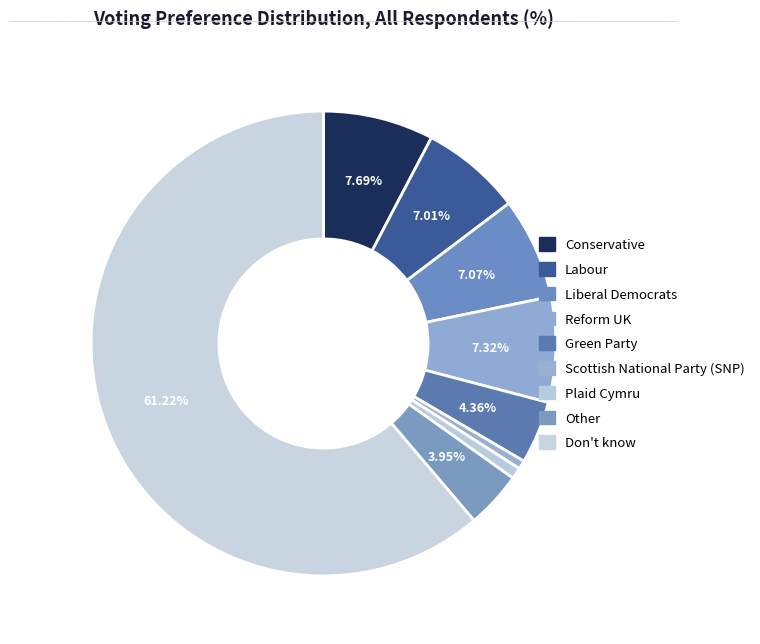

Count the number of slices in the pie.

9